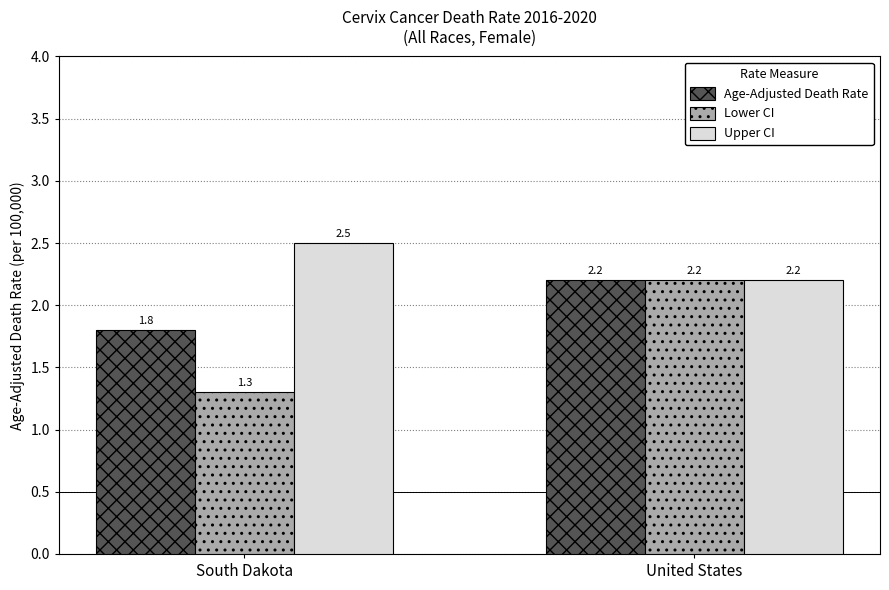

Count the number of categories in the chart.

2